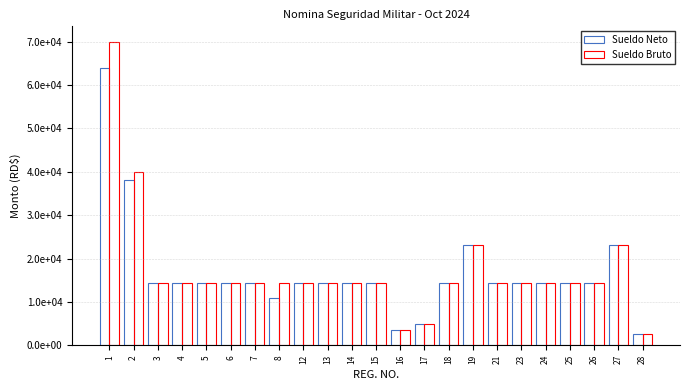

Is the value of Sueldo Neto at 25 greater than the value of Sueldo Bruto at 18?

No